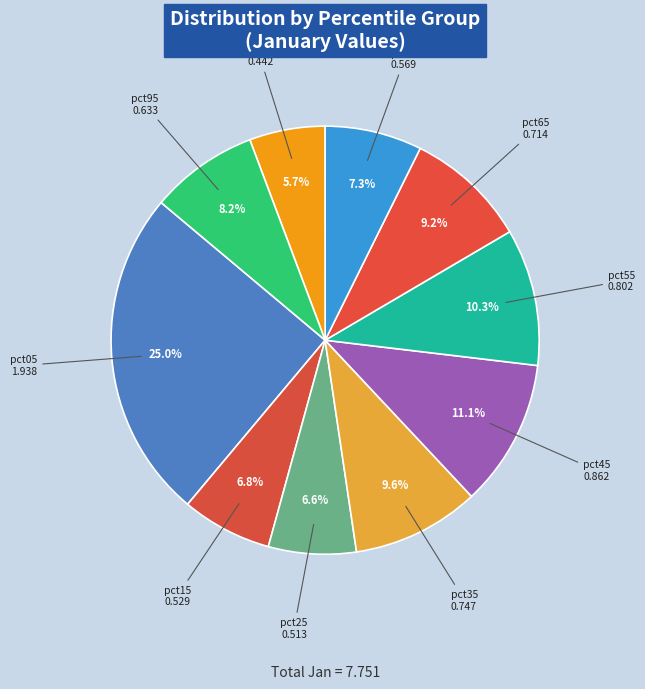

Count the number of slices in the pie.

10